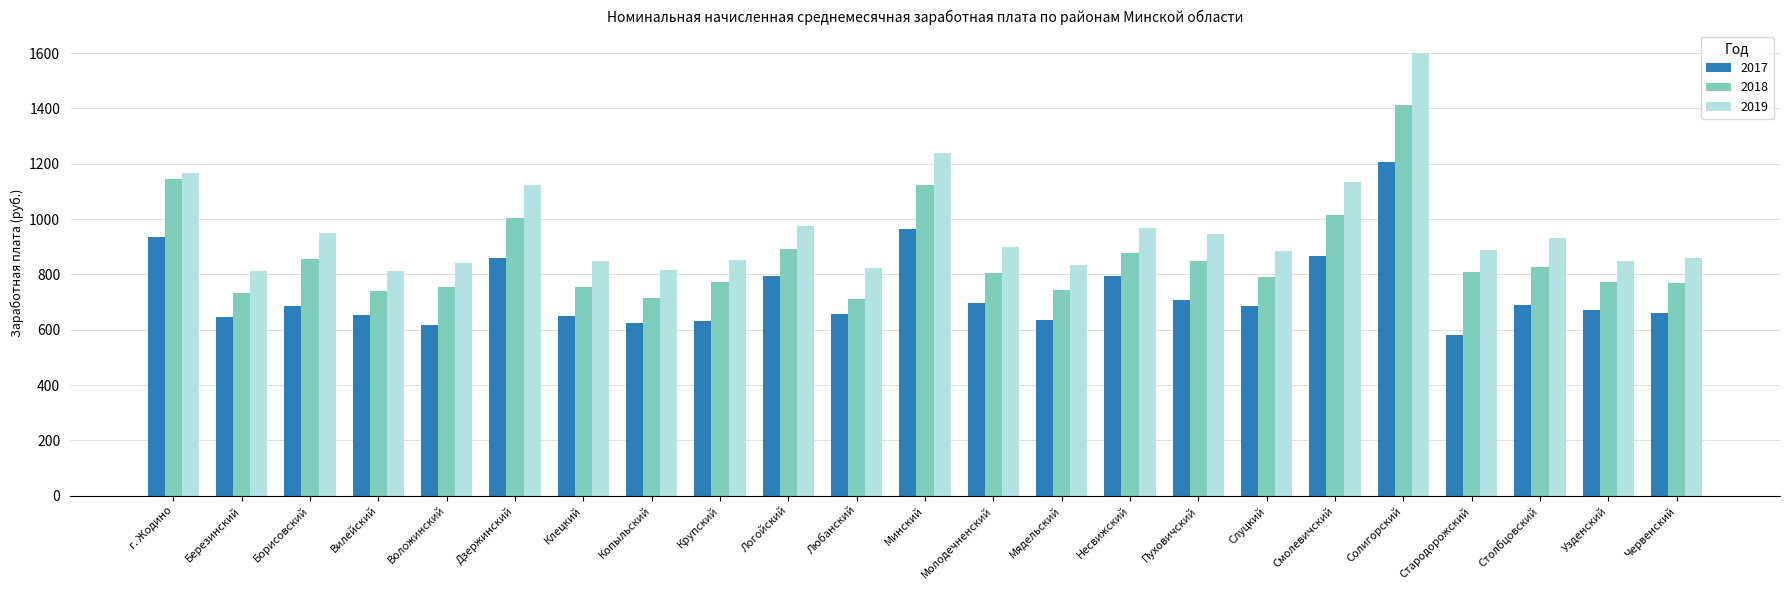

What is the average value of the 2019 series?

958.2